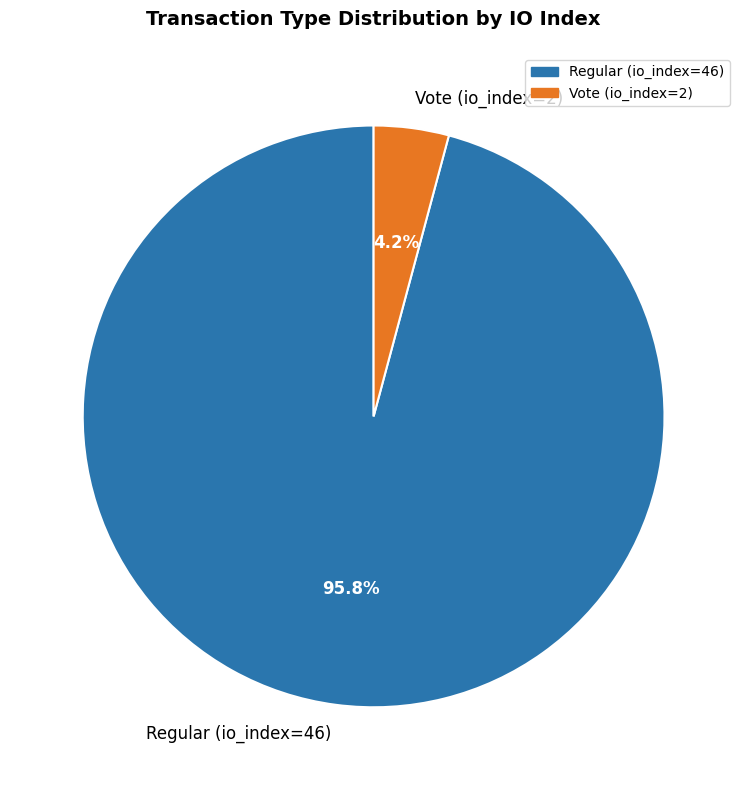

What is the smallest slice in the pie chart?

Vote (io_index=2)